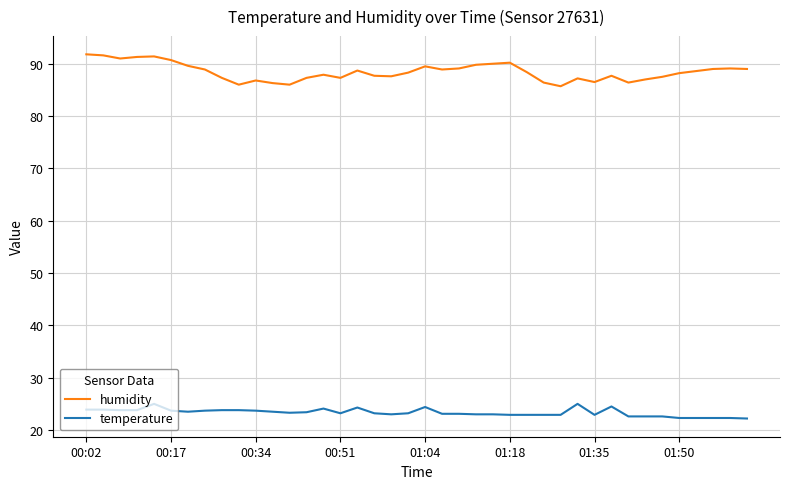

True or false: humidity and temperature cross at least once.

False